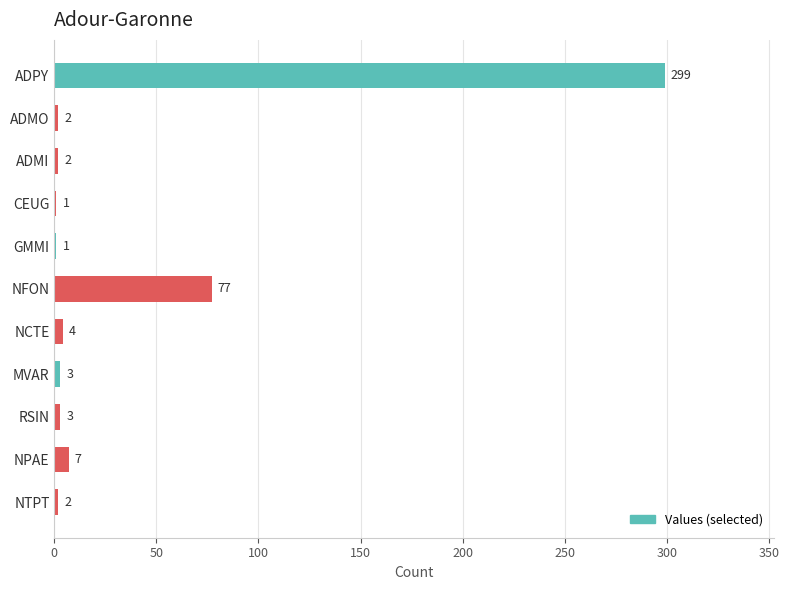

Between NFON and NPAE, which is larger?

NFON